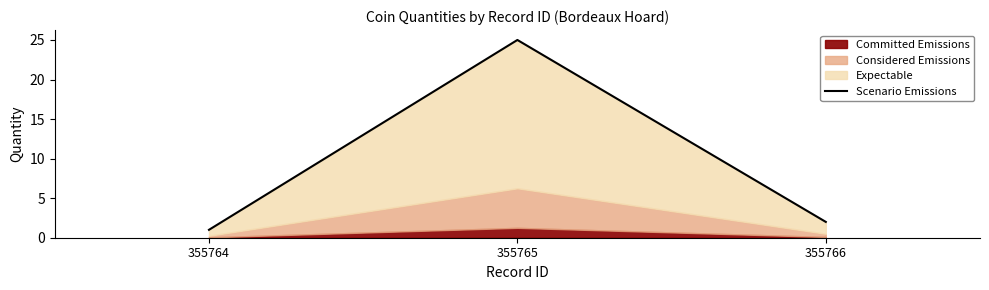

What is the difference between the maximum and minimum values?

24